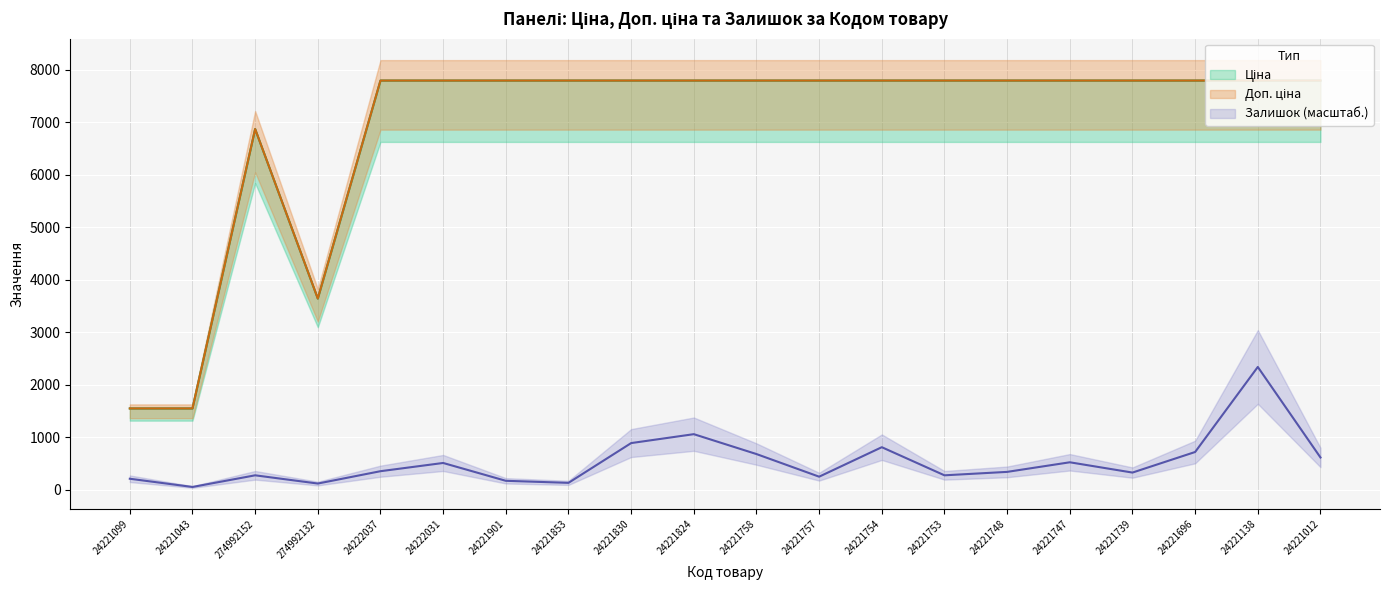

True or false: Доп. ціна and Ціна cross at least once.

False